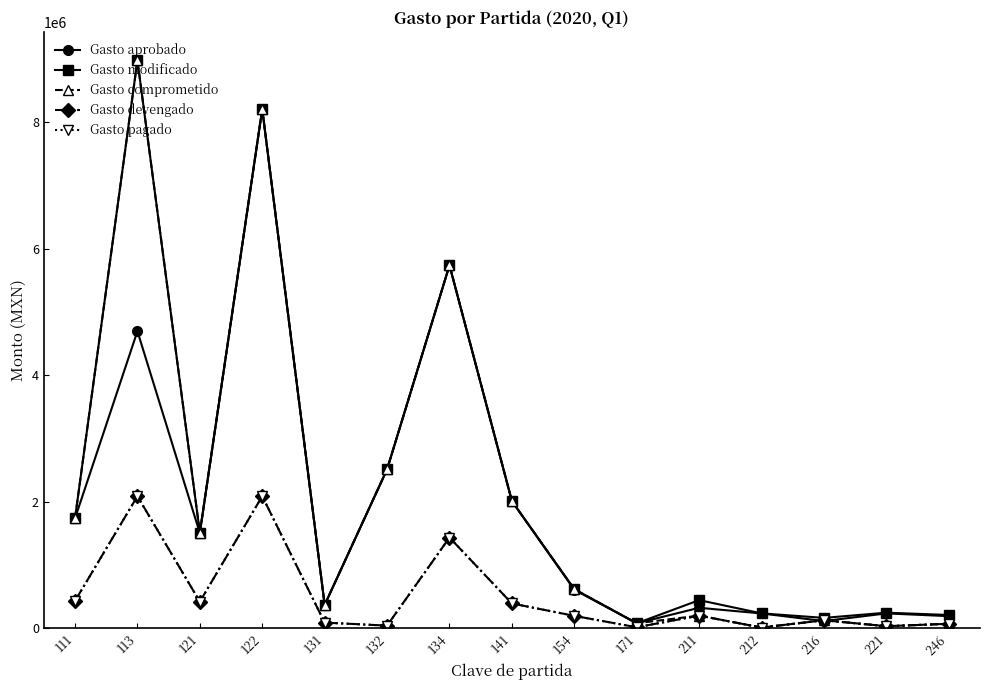

What is the sum of the Gasto pagado values at 212 and 216?

145101.2